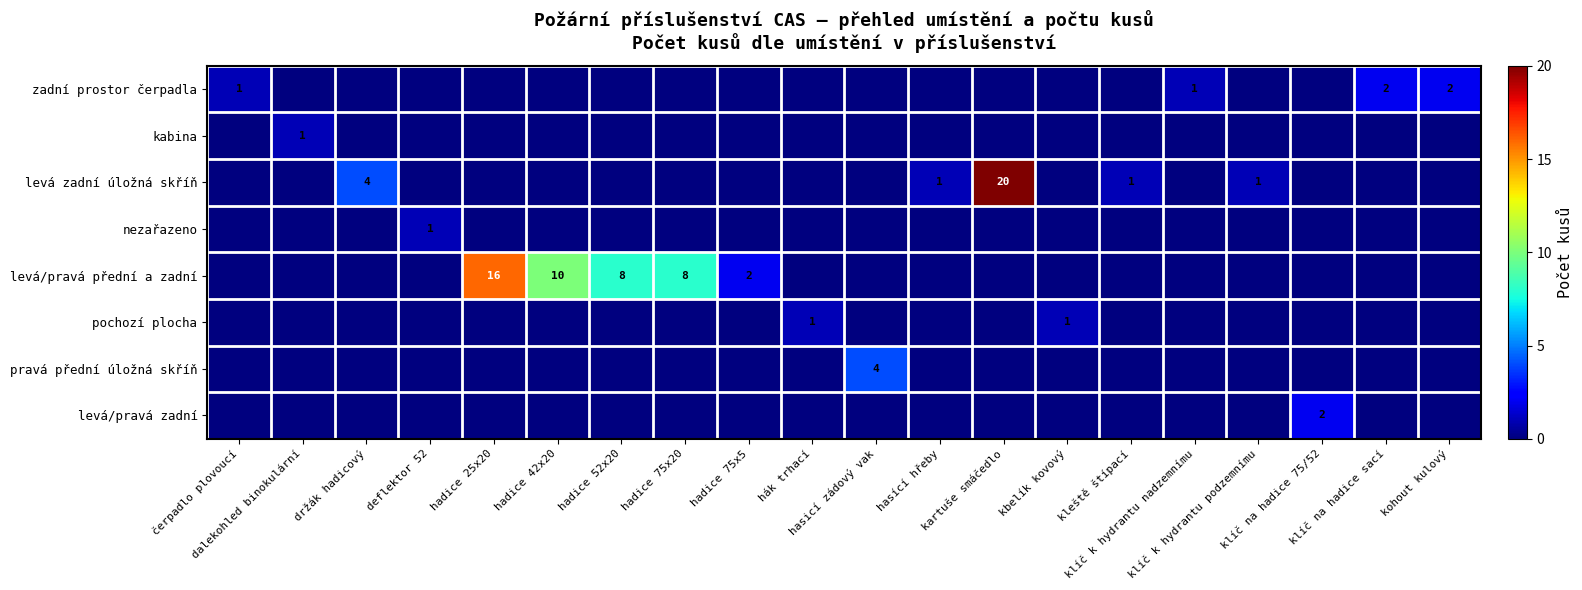

What is the total value across all series at kartuše smáčedlo?

20